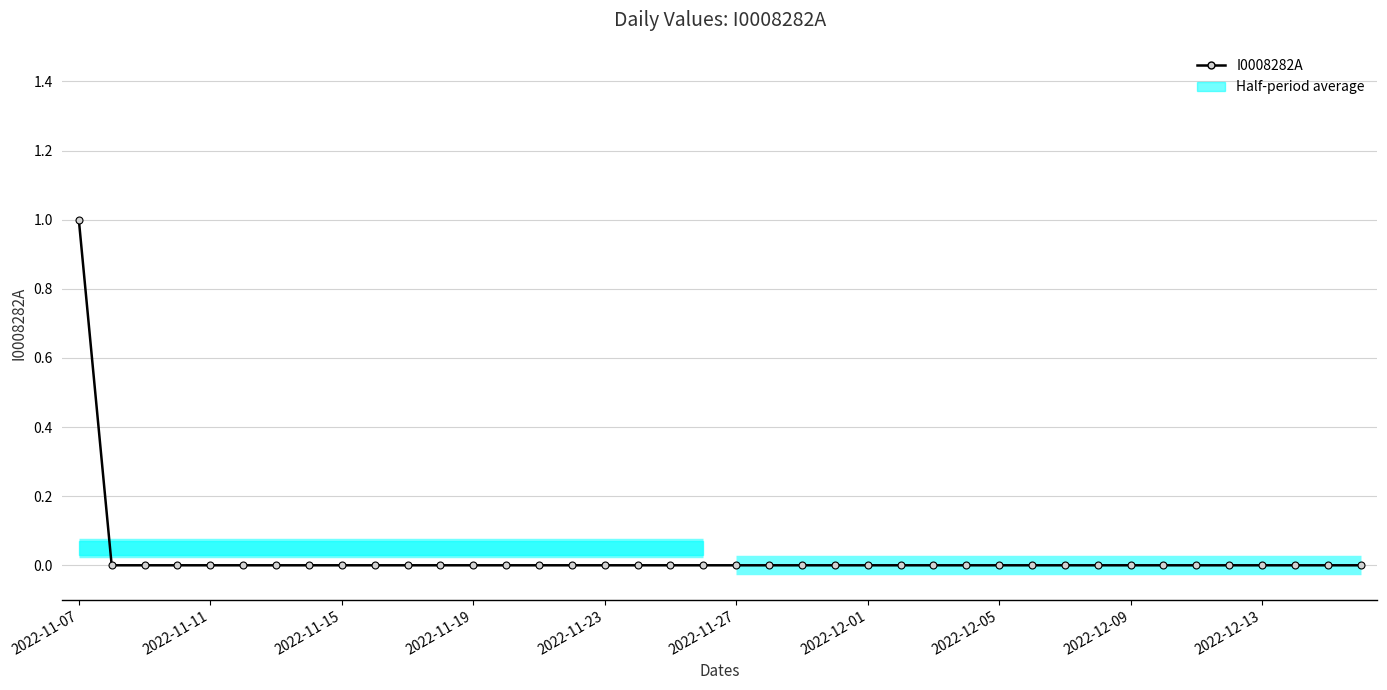

Reading left to right, what are all the values shown in this chart?

1	0	0	0	0	0	0	0	0	0	0	0	0	0	0	0	0	0	0	0	0	0	0	0	0	0	0	0	0	0	0	0	0	0	0	0	0	0	0	0